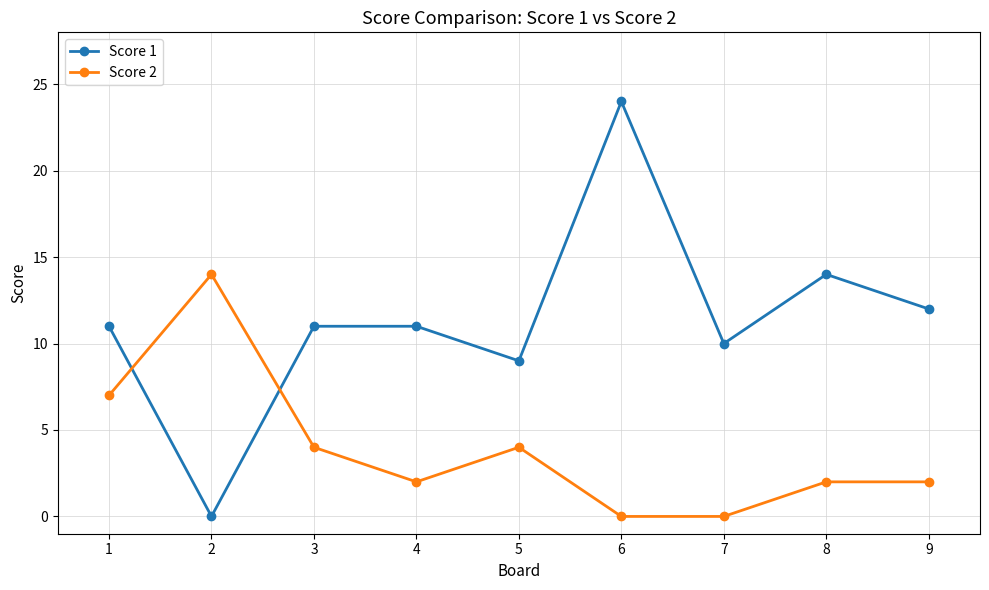

How many series are shown in this chart?

2